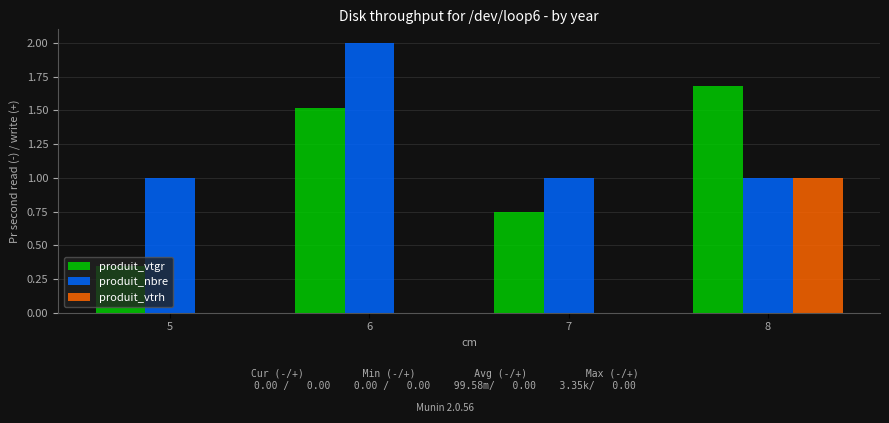

What is the sum of the produit_nbre values at 6 and 5?

3.0